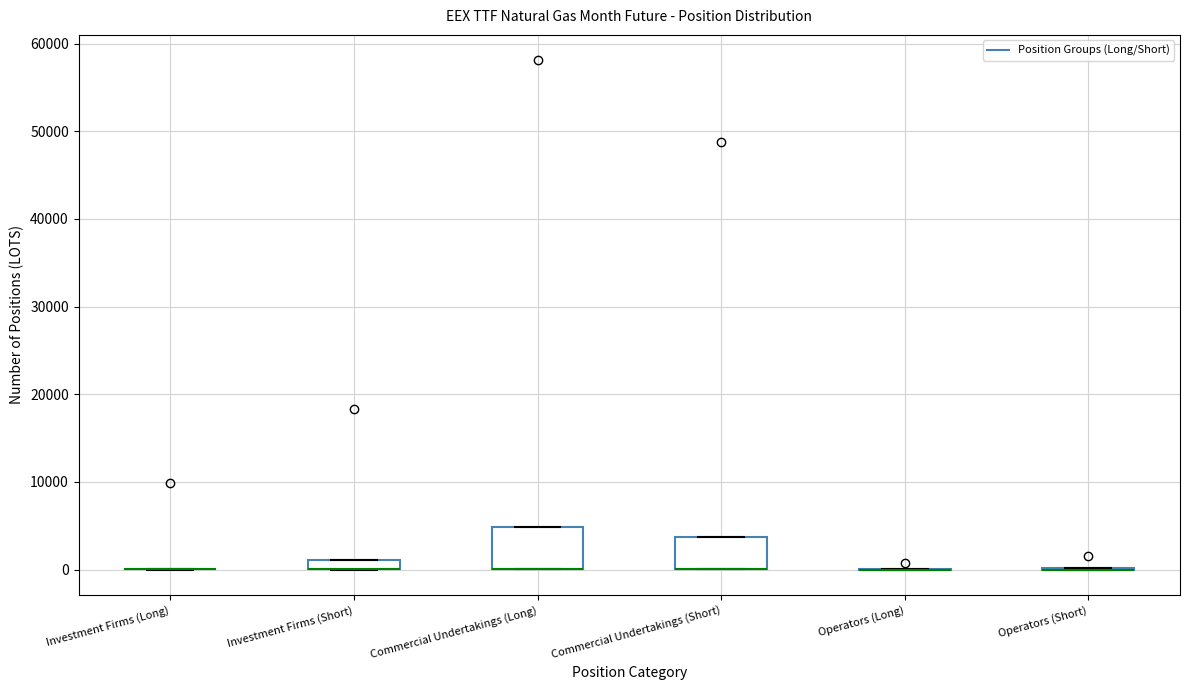

Where is the lower edge of the box for Investment Firms (Short) on the y-axis? The values are not printed on the chart, so give them approximately, as read against the axis.

0